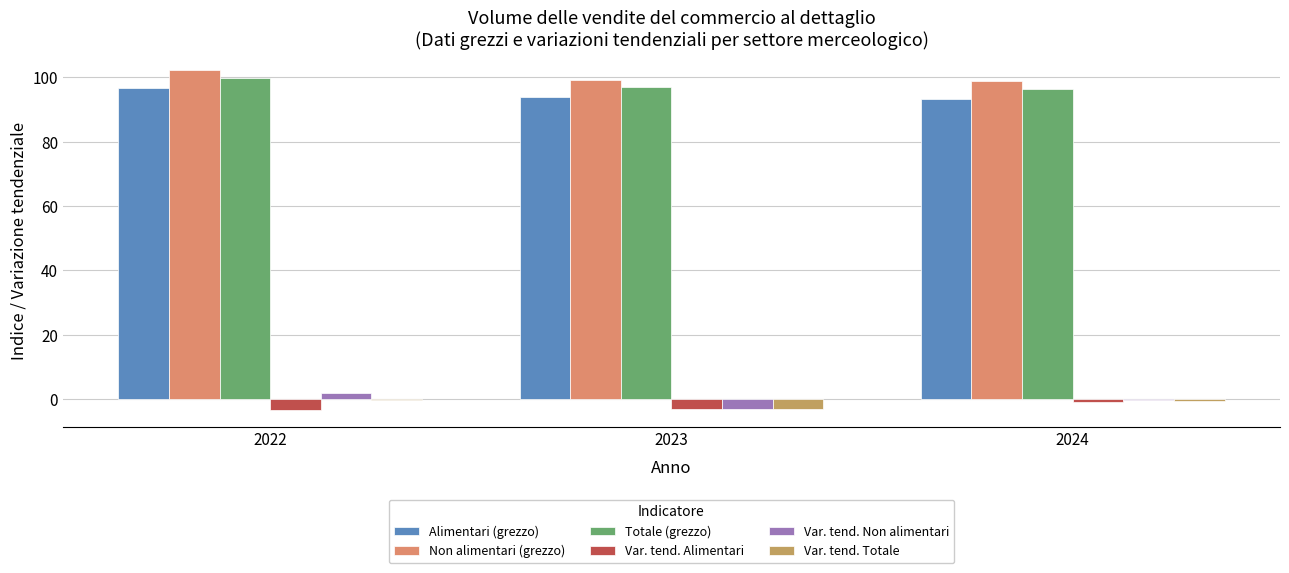

What is the sum of all Alimentari (grezzo) values?

283.8